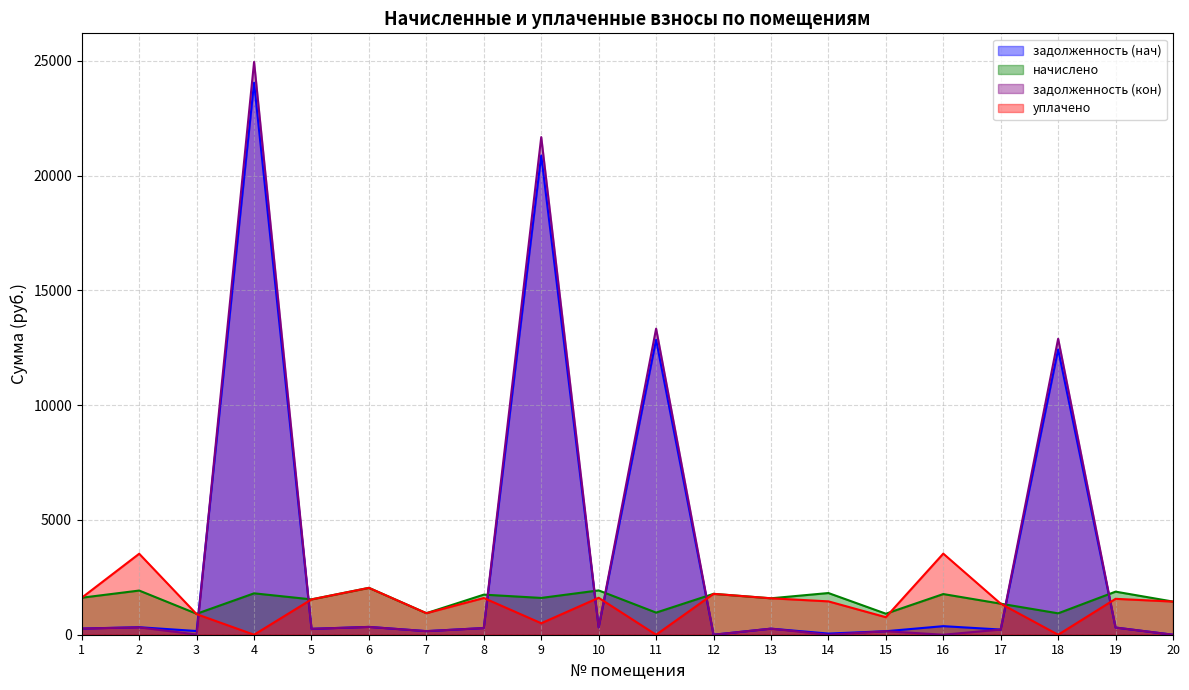

True or false: задолженность (нач) and начислено cross at least once.

True